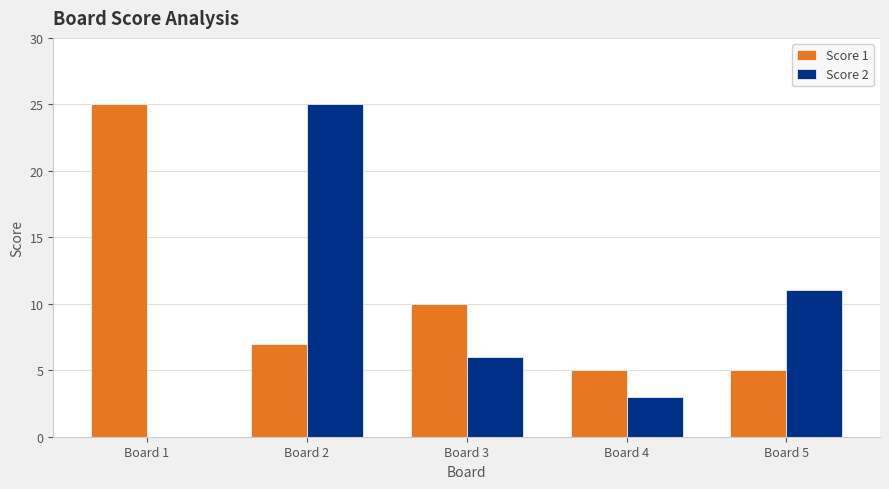

Reading left to right, list all the values displayed in this chart.

Score 1: Board 1=25	Board 2=7	Board 3=10	Board 4=5	Board 5=5
Score 2: Board 1=0	Board 2=25	Board 3=6	Board 4=3	Board 5=11